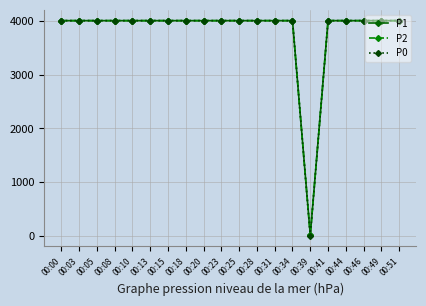

Reading right to left, extract all data points from this chart.

P1: 4000	4000	4000	4000	4000	20	4000	4000	4000	4000	4000	4000	4000	4000	4000	4000	4000	4000	4000	4000
P2: 4000	4000	4000	4000	4000	17	4000	4000	4000	4000	4000	4000	4000	4000	4000	4000	4000	4000	4000	4000
P0: 4000	4000	4000	4000	4000	11	4000	4000	4000	4000	4000	4000	4000	4000	4000	4000	4000	4000	4000	4000